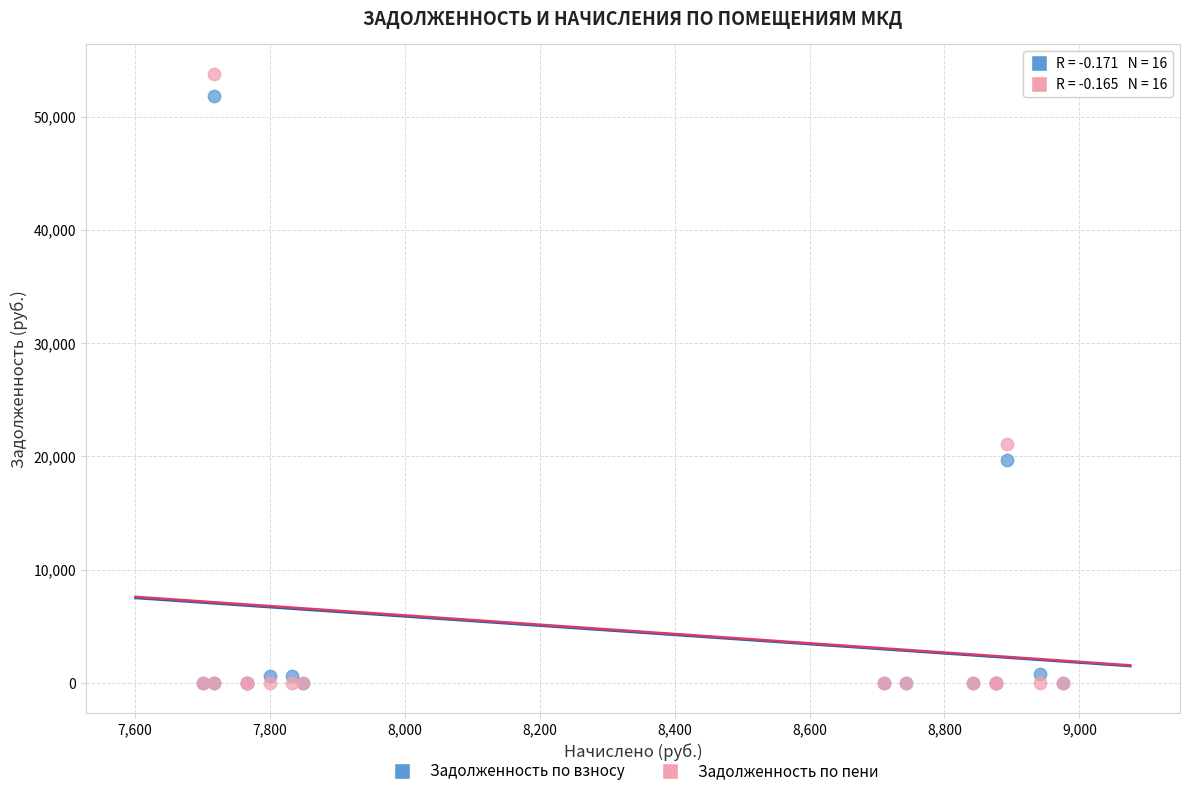

In the Задолженность по пени series, what Y value is closest to 26860?

21130.3